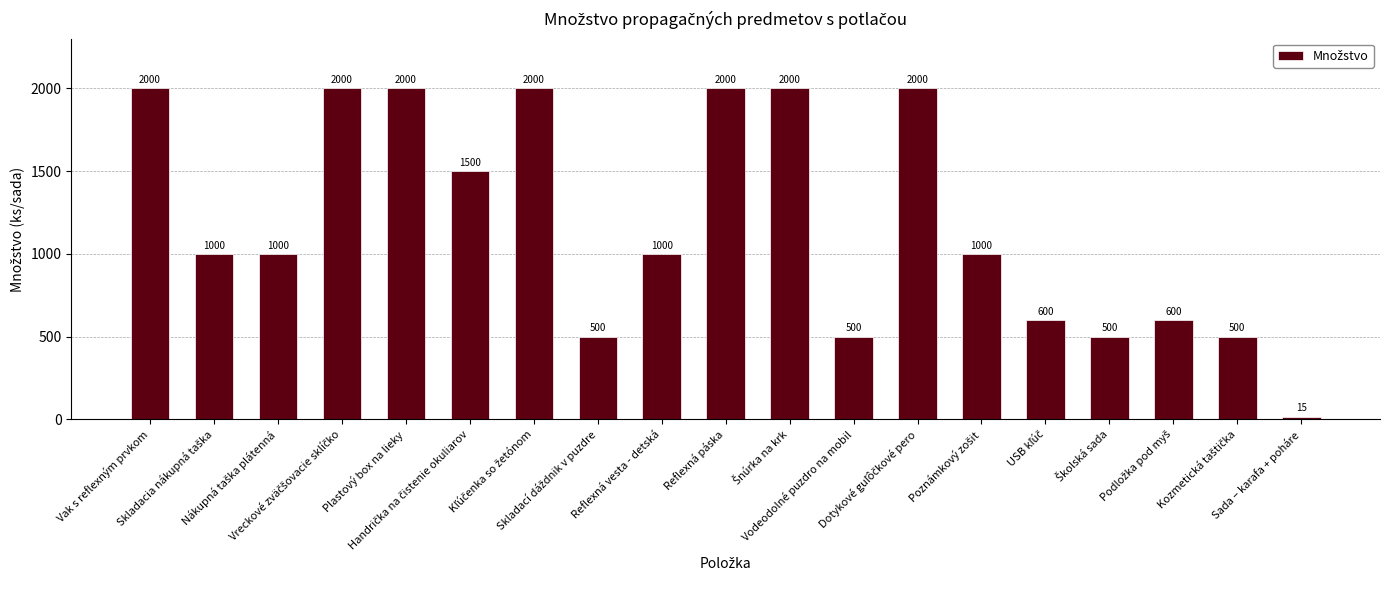

What is the minimum value shown in the chart?

15